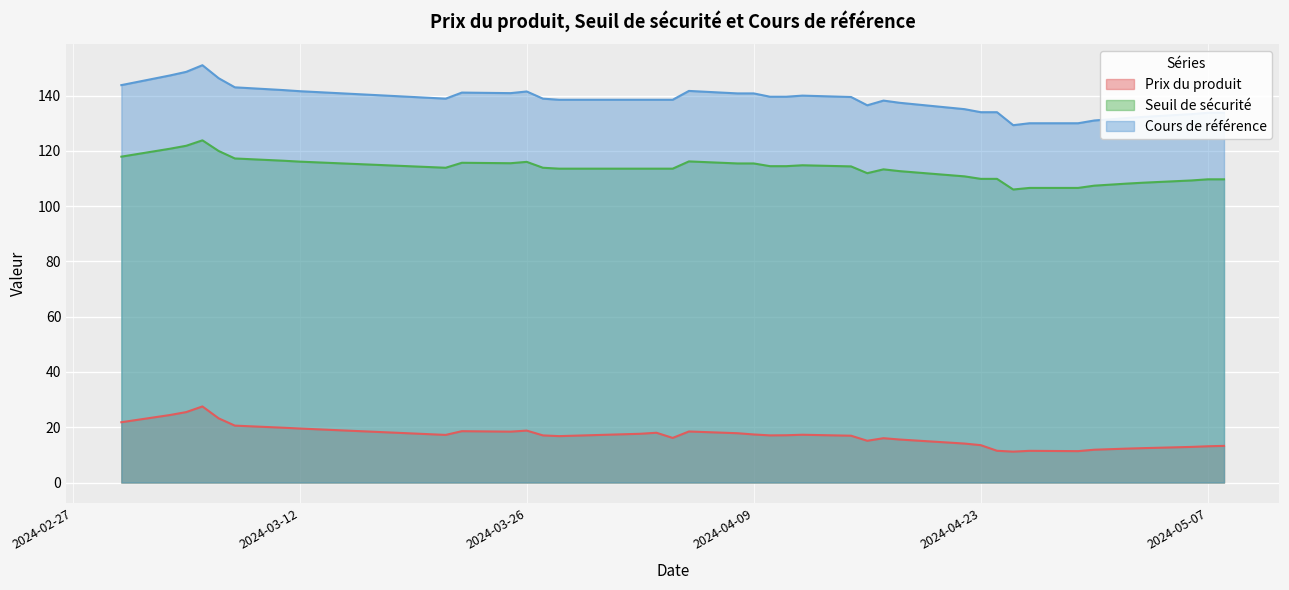

What is the difference between the highest and lowest values at 2024-04-22?

121.0